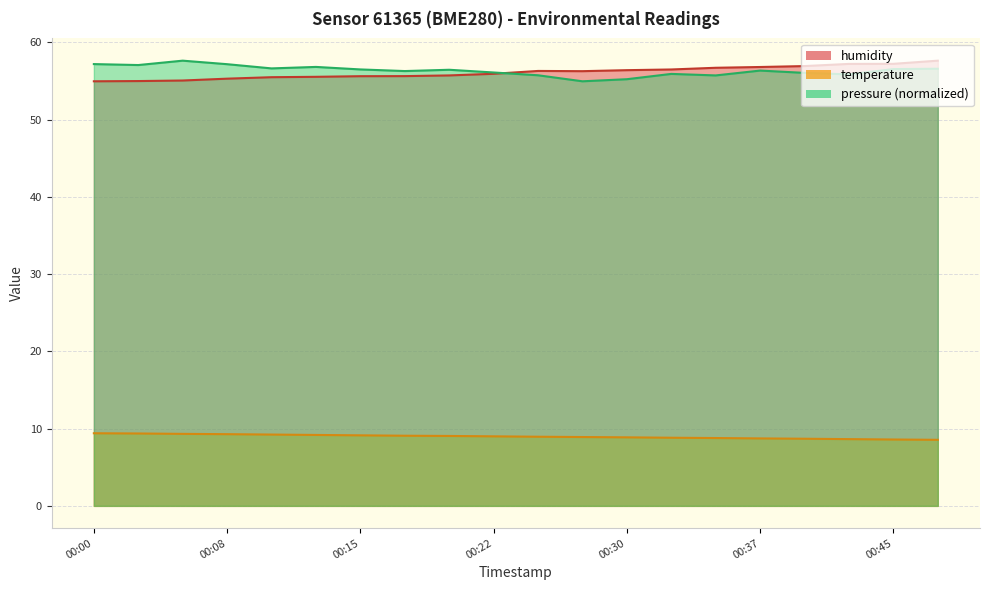

Is it true that temperature equals 9.3 at 00:05?

True